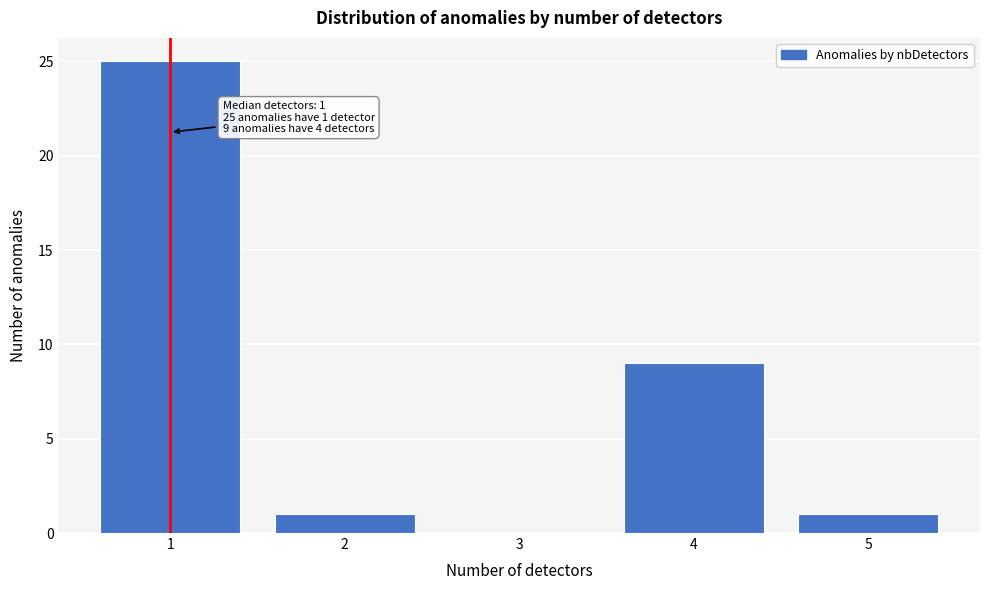

Reading left to right, list all the values displayed in this chart.

1=25	2=1	3=0	4=9	5=1